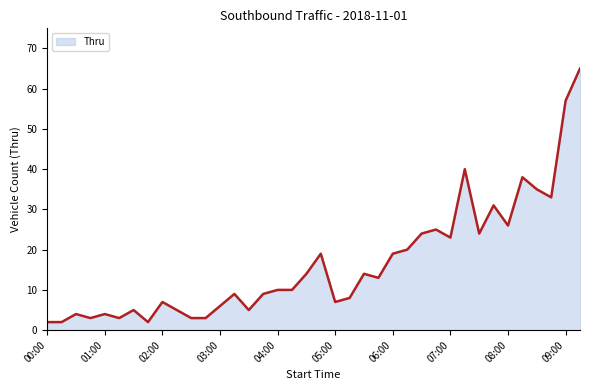

What is the difference between the maximum and minimum values?

63